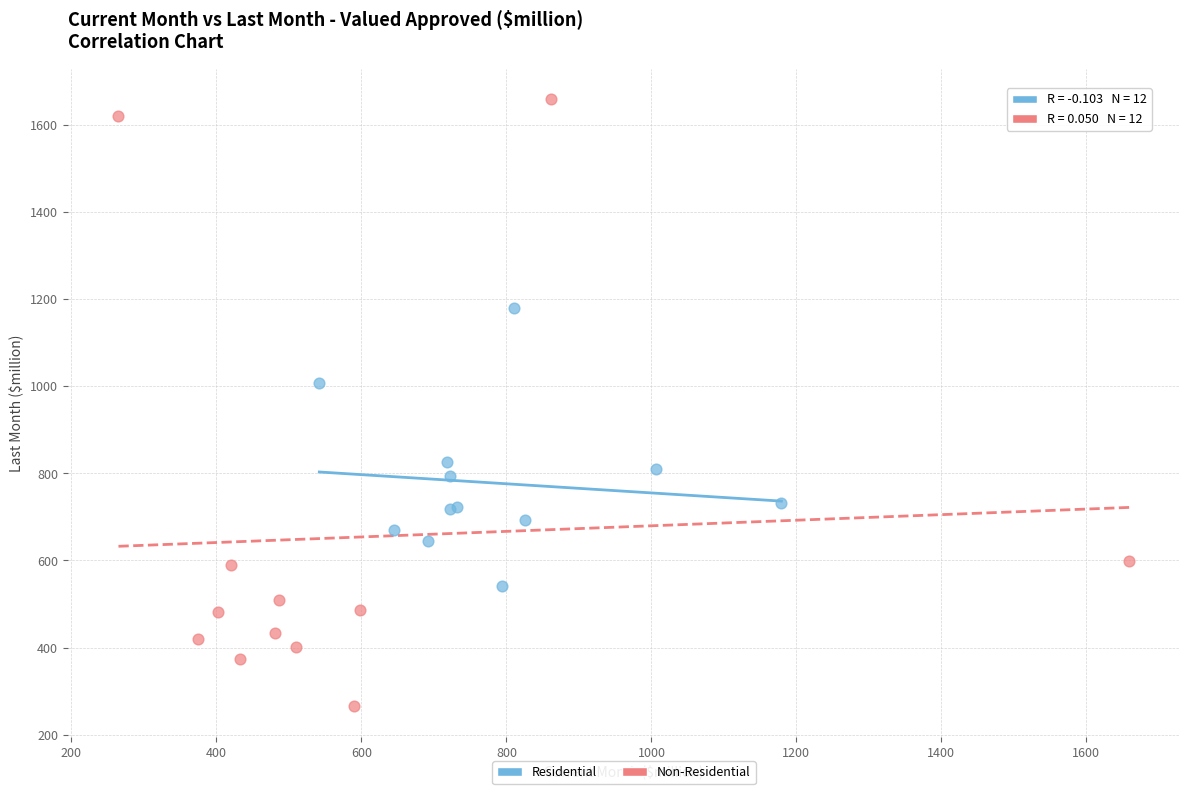

Which series reaches the maximum Y coordinate?

Non-Residential